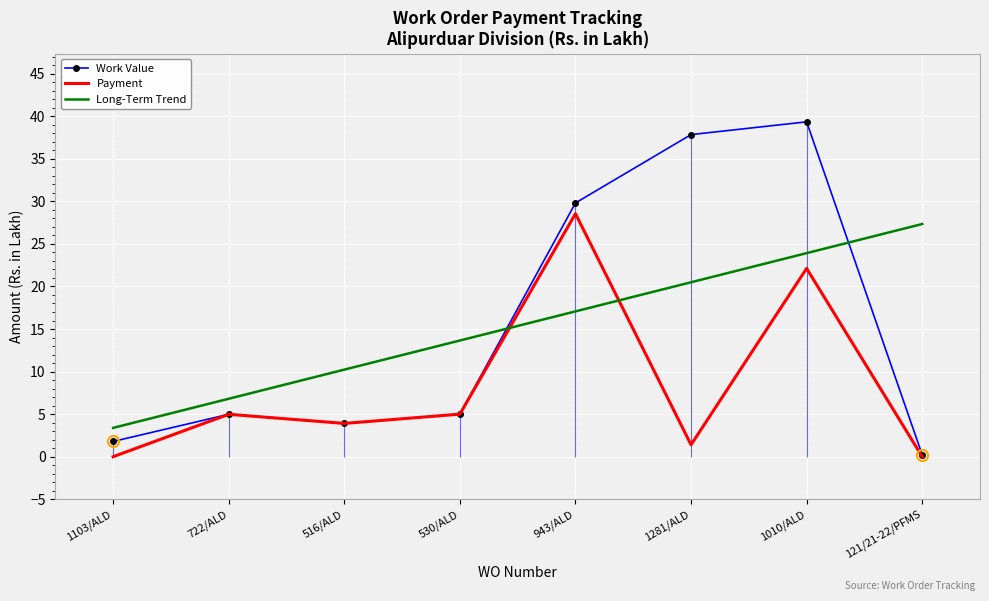

What is the total value across all series at 722/ALD?

16.8